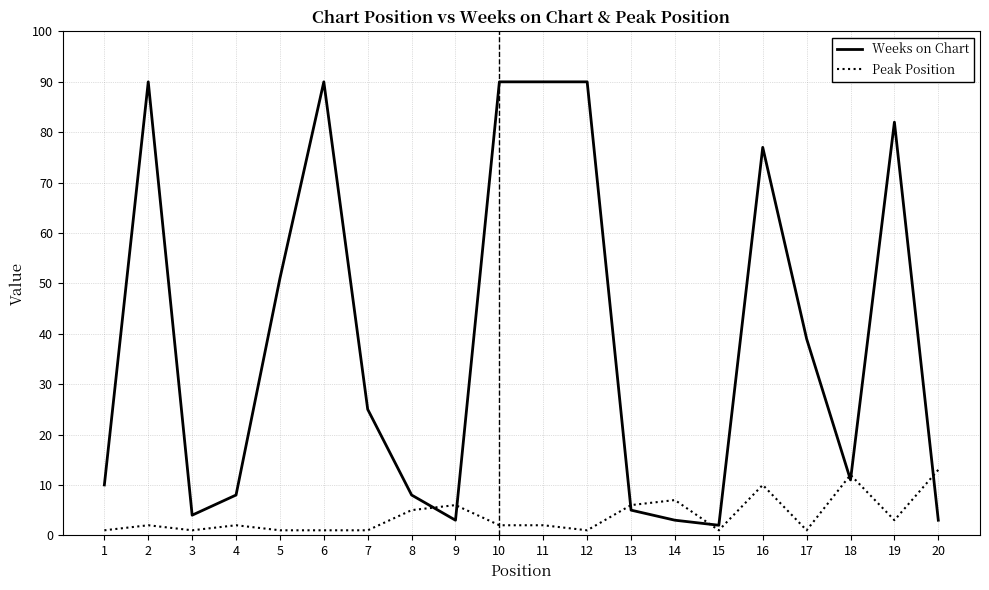

Is the value of Peak Position at 4 greater than the value of Weeks on Chart at 1?

No